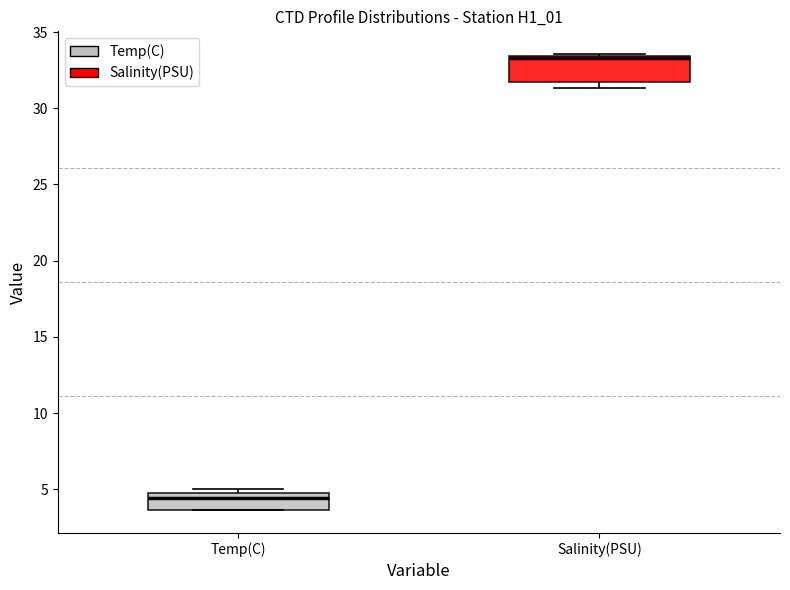

Reading left to right, transcribe this box plot: for each box, give where its median line is, the range the box spans, and where its two whiskers end, as read against the y-axis. The values are not printed on the chart, so give them approximately, as read against the axis.

Temp(C): median 4.5, box 3.5 to 5.0, whiskers 3.5 to 5.0 (just above the box's upper edge)
Salinity(PSU): median 33.5 (just below the box's upper edge), box 31.5 to 33.5, whiskers 31.5 (just below the box's lower edge) to 33.5